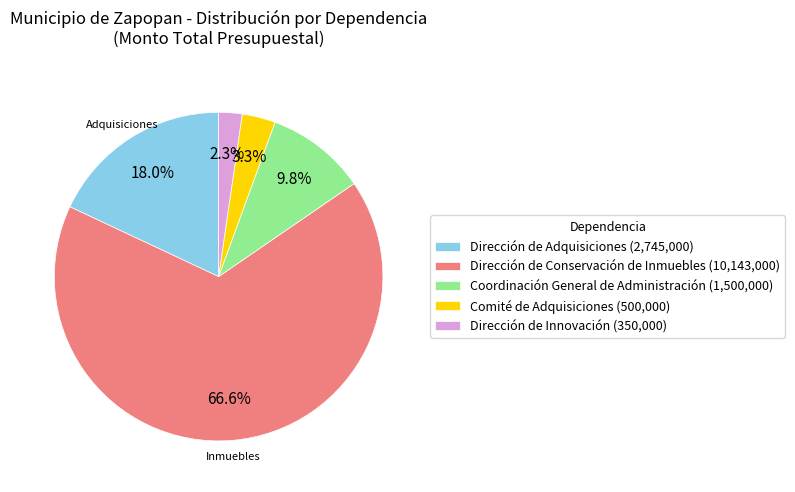

What is the largest slice in the pie chart?

Dirección de Conservación de Inmuebles